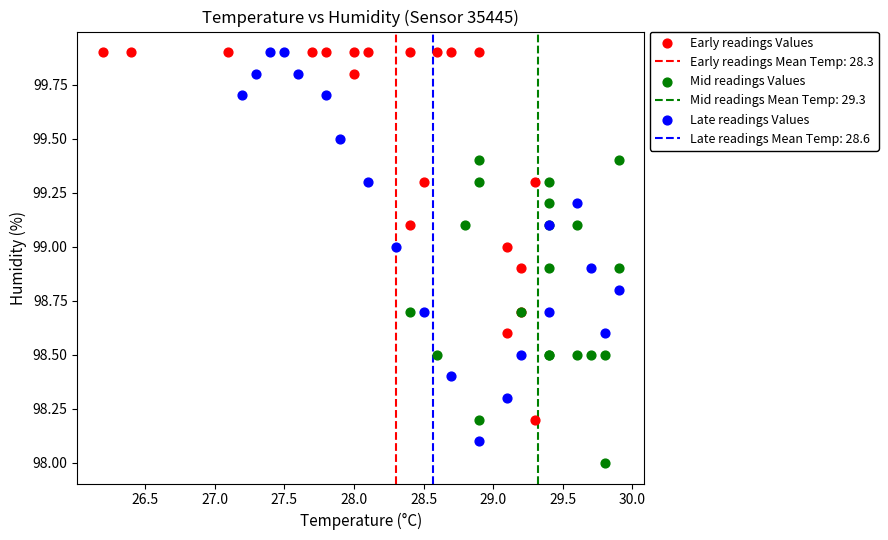

Which series reaches the minimum Y coordinate?

Mid readings Values